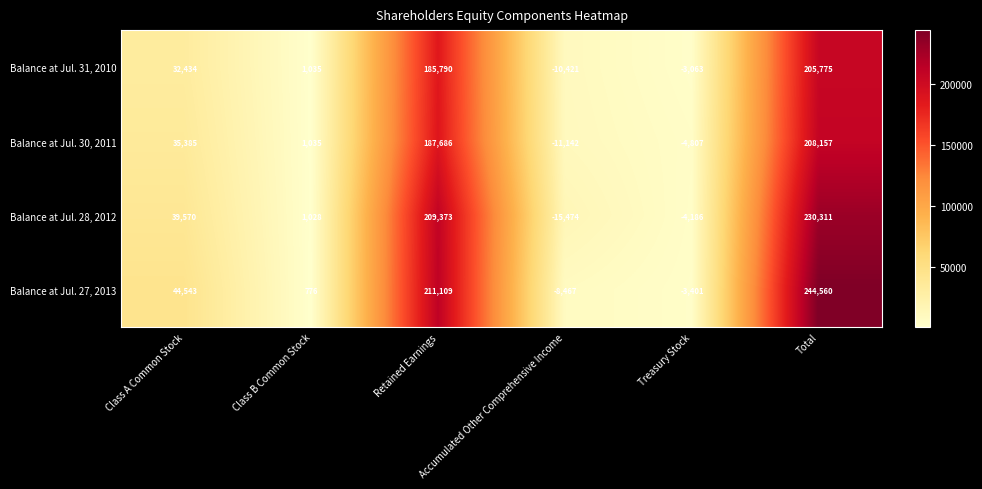

How many negative values does the Balance at Jul. 27, 2013 series have?

2